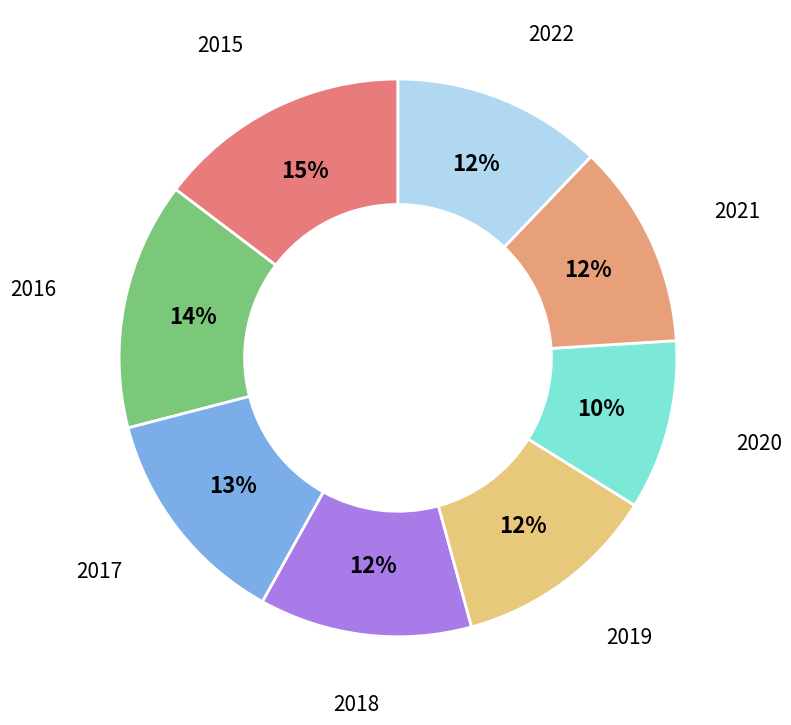

Which category has the smallest portion of the pie?

2020